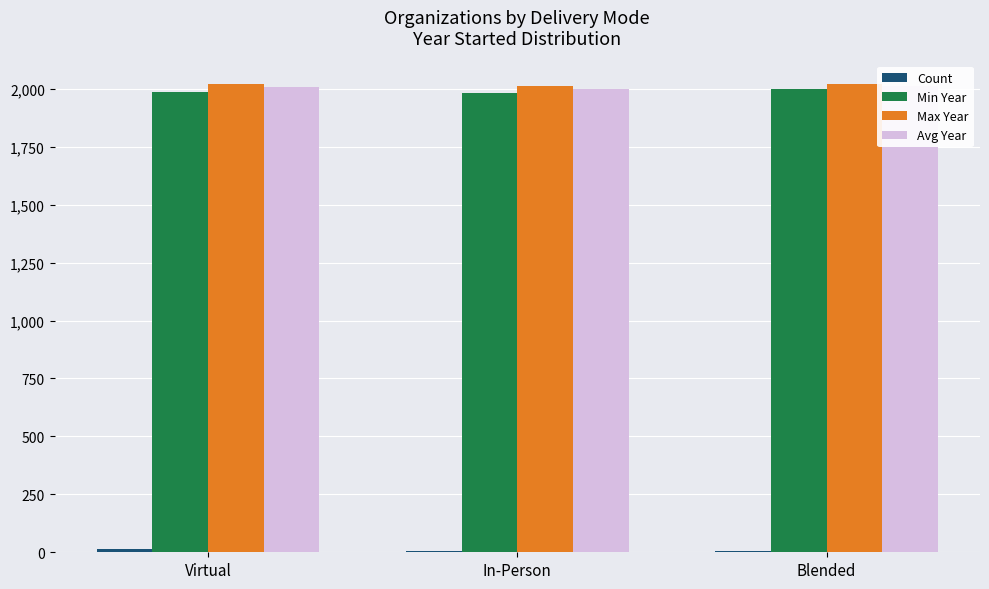

The value of Max Year at Blended is 624. True or false?

False